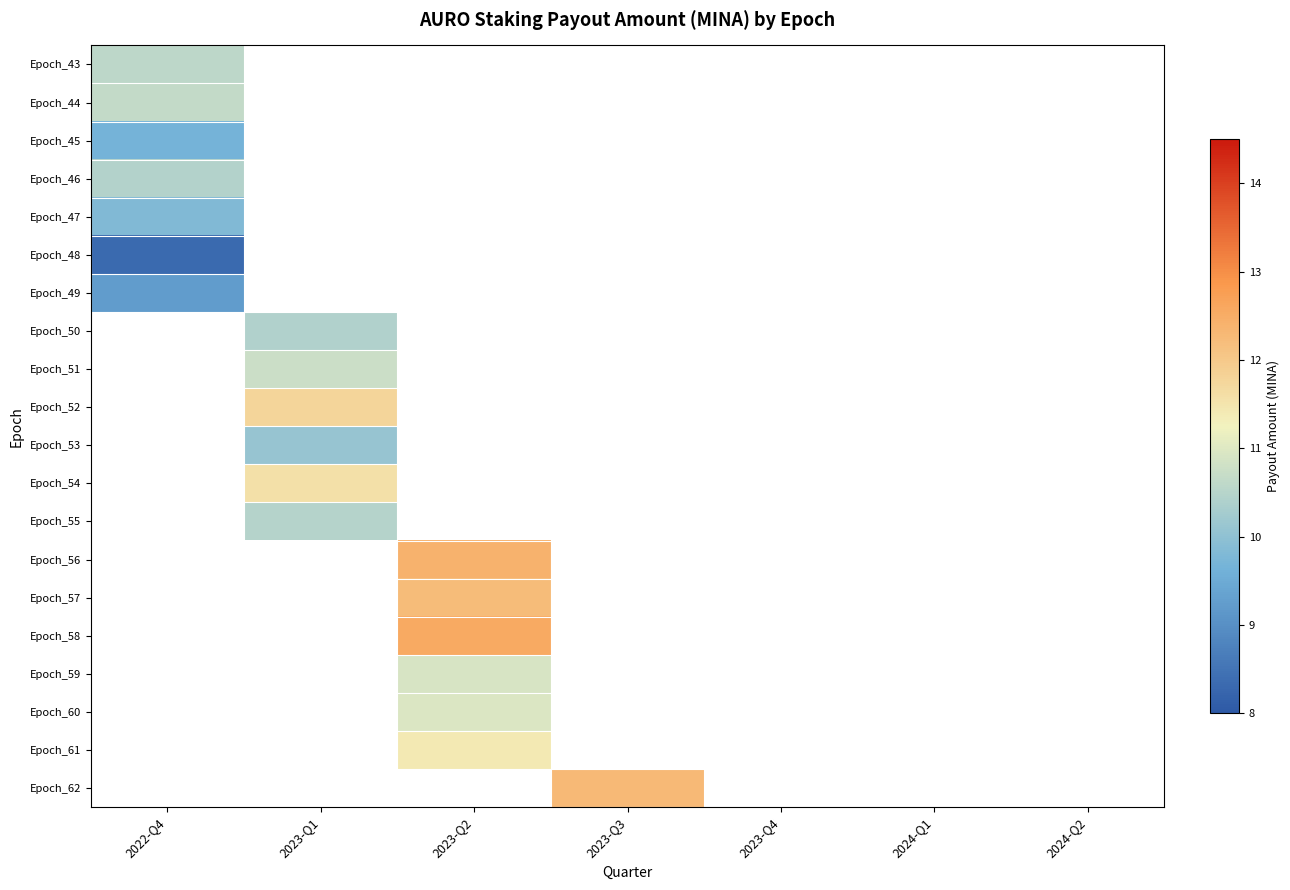

Between 2022-Q4 and 2024-Q1, which is larger?

2024-Q1